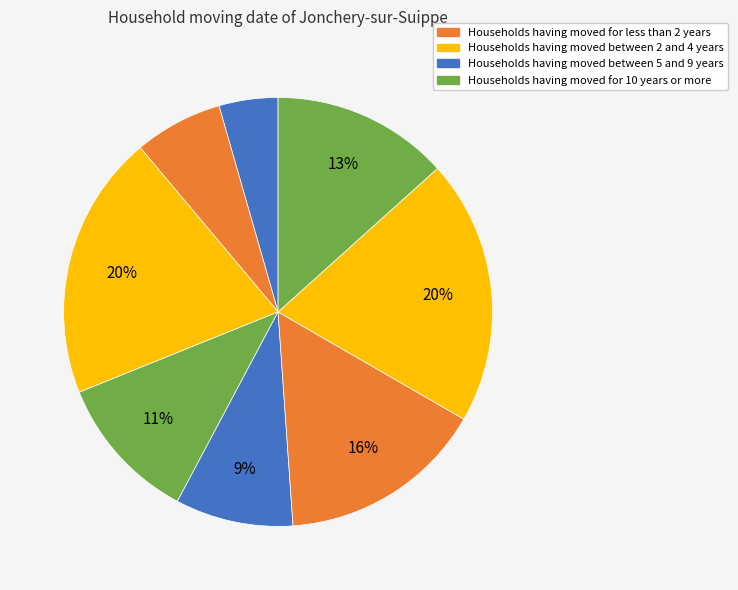

To the nearest percent, what is the difference between the largest and smallest slice percentages?

16%